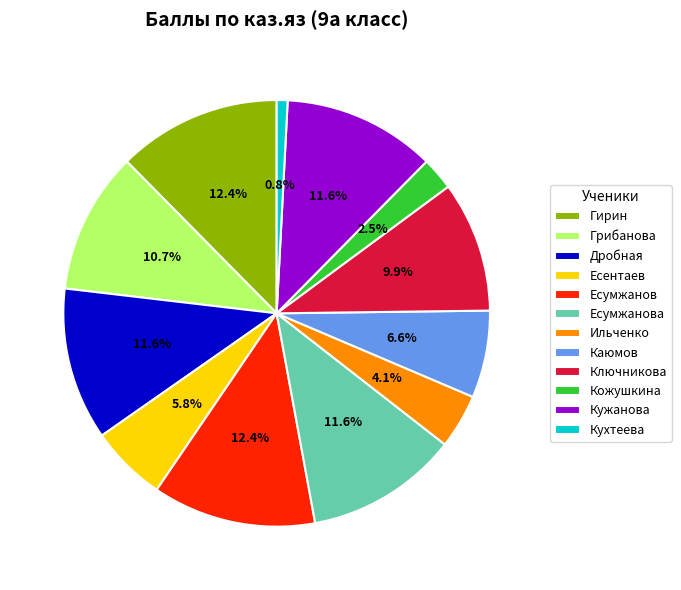

Is it true that Есентаев is 1% of the pie?

False